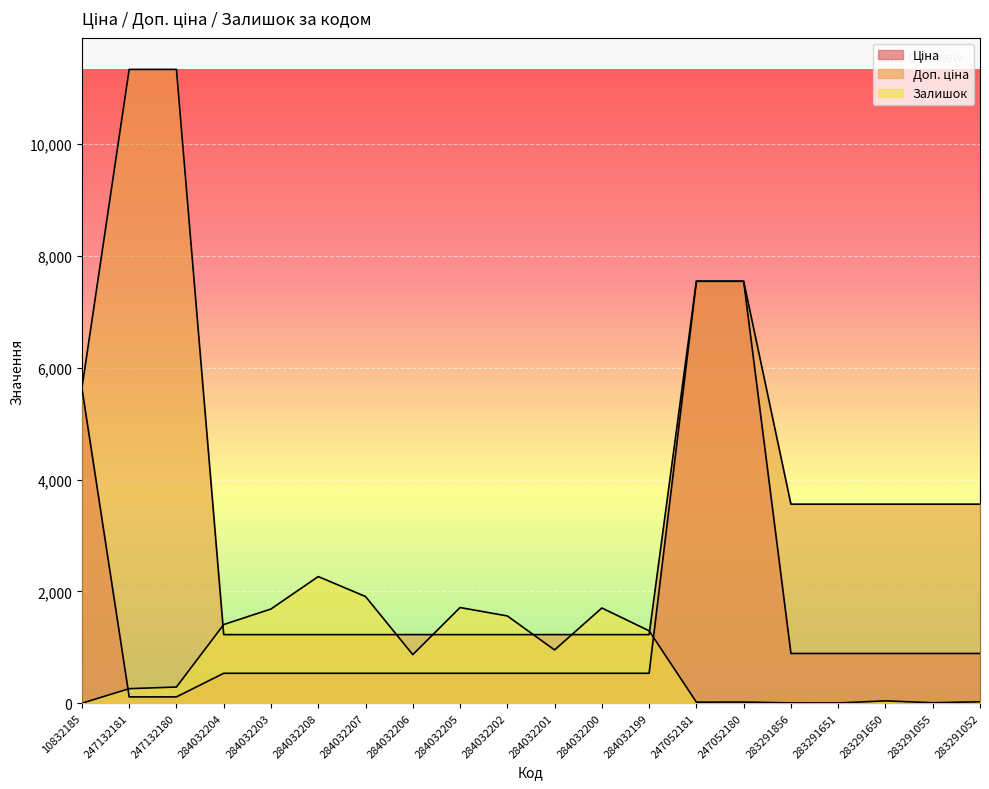

Reading left to right, transcribe all the data shown in this chart.

Ціна: 5636.0	113.3	113.3	535.4	535.4	535.4	535.4	535.4	535.4	535.4	535.4	535.4	535.4	7545.9	7545.9	889.9	889.9	889.9	889.9	889.9
Доп. ціна: 5636.0	11334.0	11334.0	1227.2	1227.2	1227.2	1227.2	1227.2	1227.2	1227.2	1227.2	1227.2	1227.2	7545.9	7545.9	3559.7	3559.7	3559.7	3559.7	3559.7
Залишок: 0.0	260.0	290.0	1407.0	1685.0	2265.0	1908.0	869.0	1711.0	1561.0	953.0	1703.0	1295.0	19.0	21.0	6.0	5.0	42.0	9.0	26.0